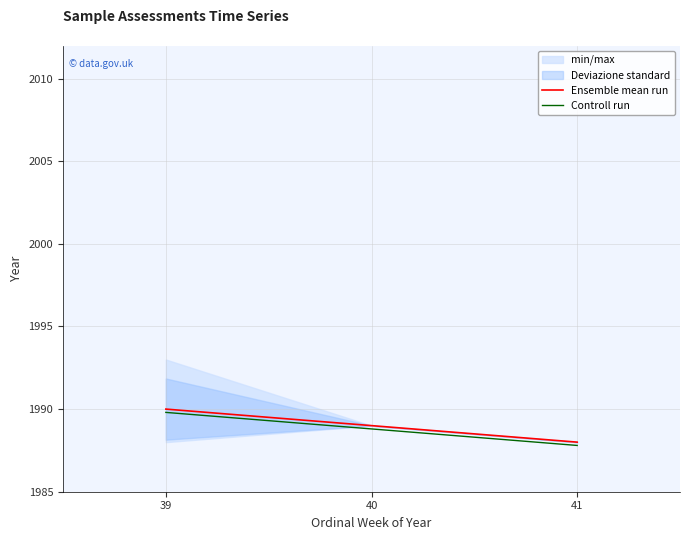

Rank the categories by Controll run value from lowest to highest.

41, 40, 39